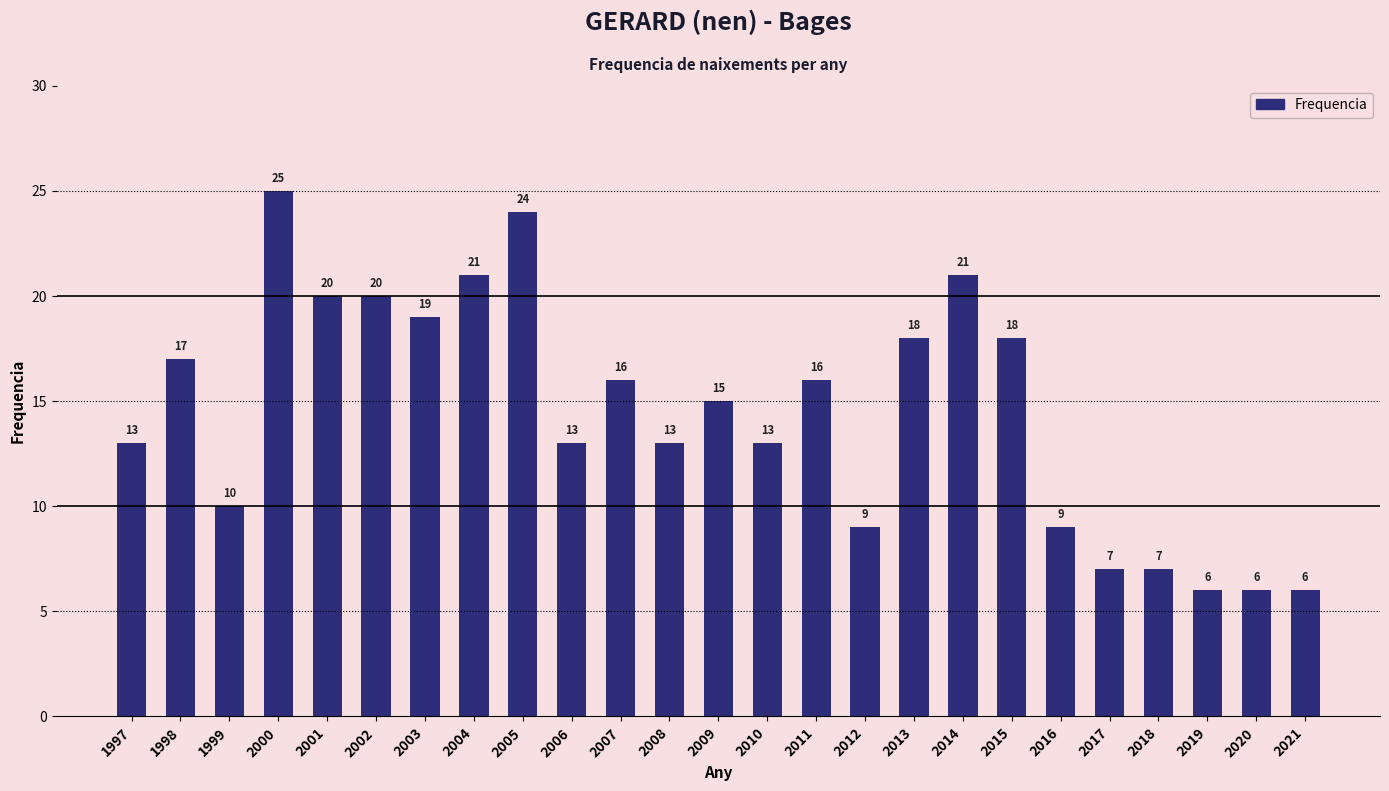

What is the value of the 8th bar from the left?

21